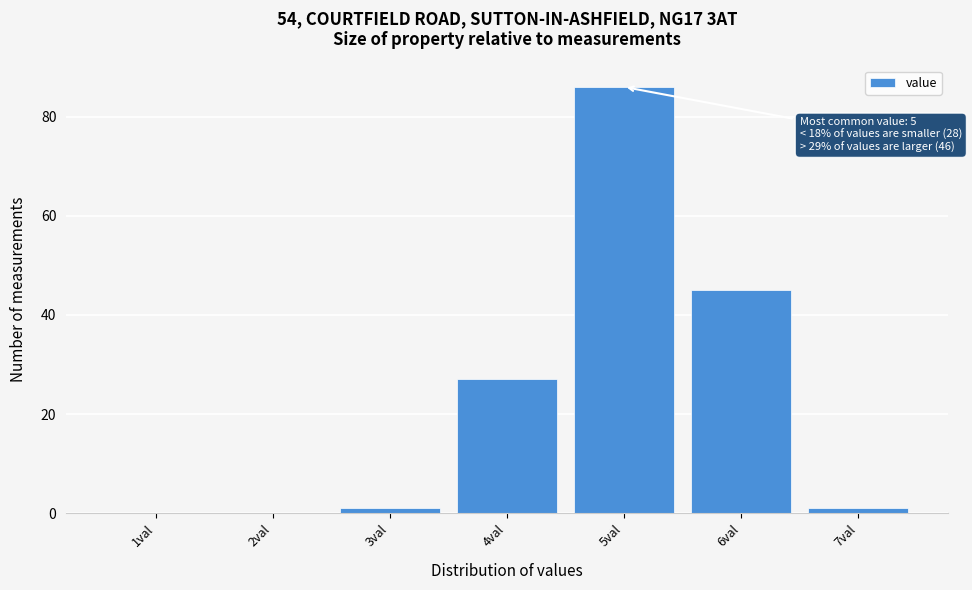

Reading left to right, extract all data points from this chart.

1val=0	2val=0	3val=1	4val=27	5val=86	6val=45	7val=1